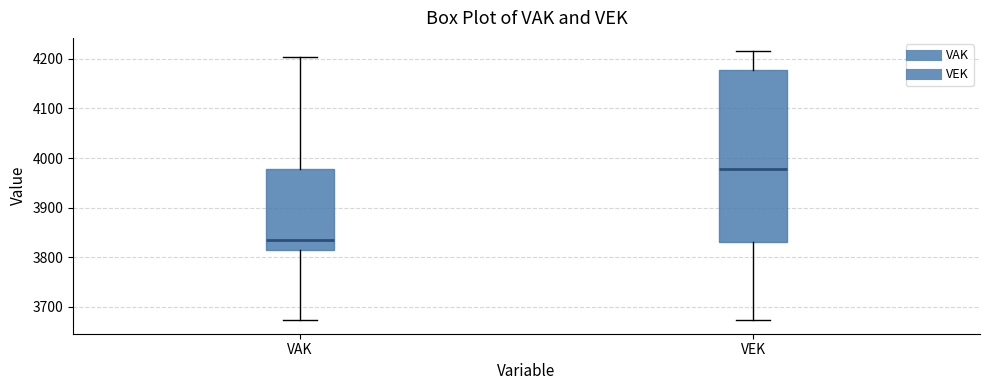

Reading left to right, read every box against the y-axis: the position of its median line, the range the box covers, and the ends of its whiskers. The values are not printed on the chart, so give them approximately, as read against the axis.

VAK: median 3840, box 3820 to 3980, whiskers 3670 to 4200
VEK: median 3980, box 3830 to 4180, whiskers 3670 to 4220